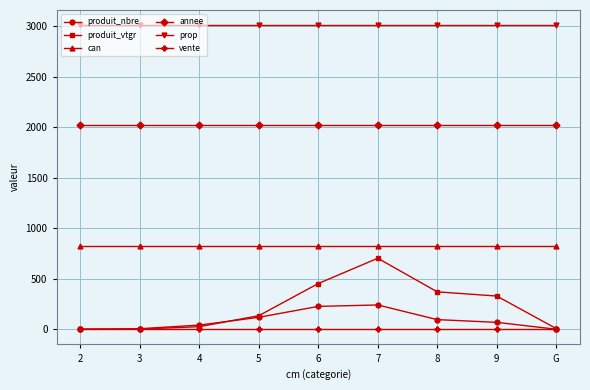

What is the sum of all prop values?

27081.0